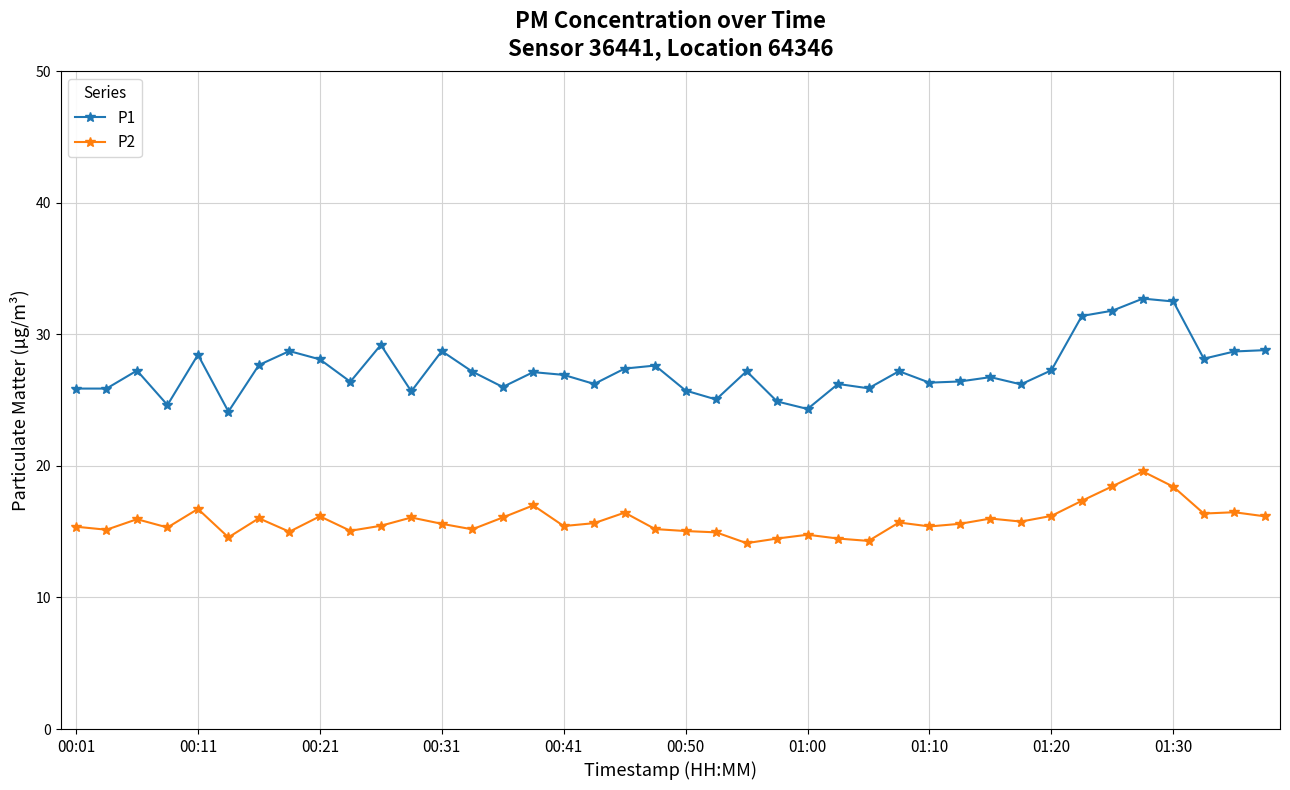

What are all the series names shown in the legend?

P1, P2